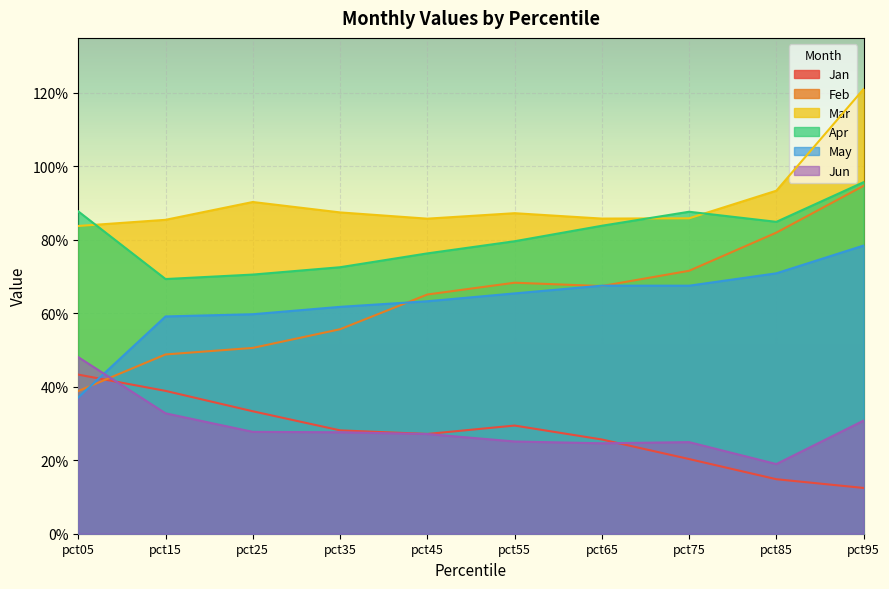

The value of Feb at pct25 is 0.1. True or false?

False